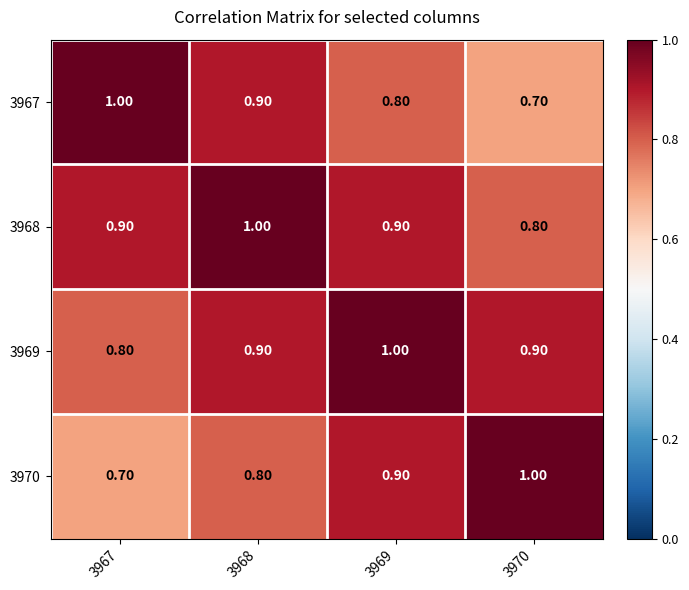

What is the sum of the 3968 values at 3970 and 3969?

1.7